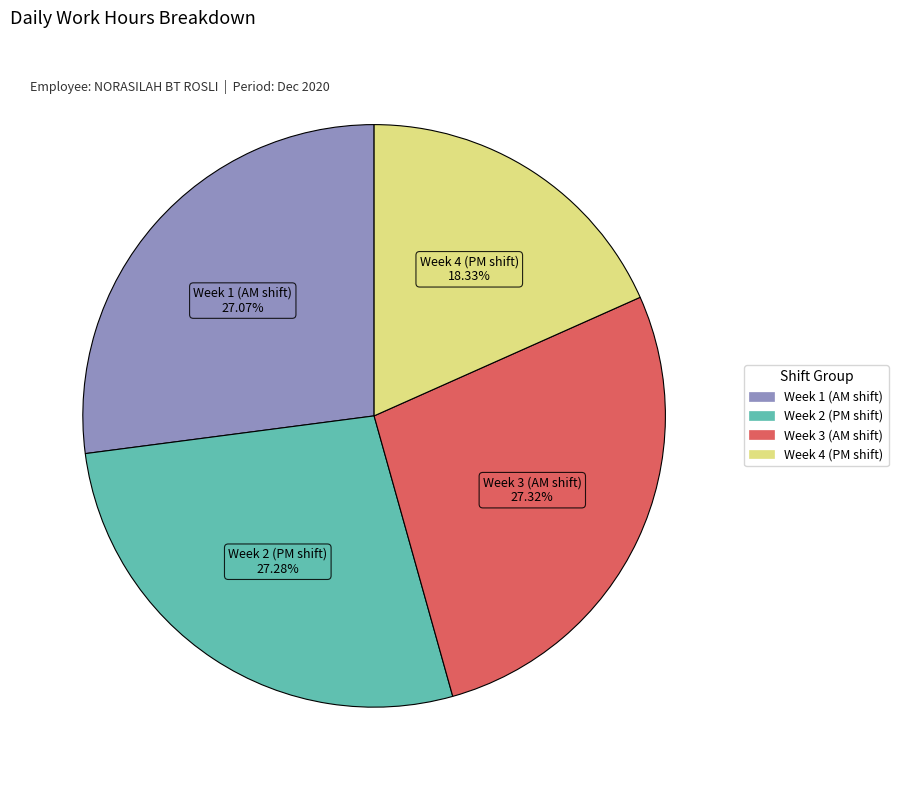

Is there a majority slice in this chart?

No